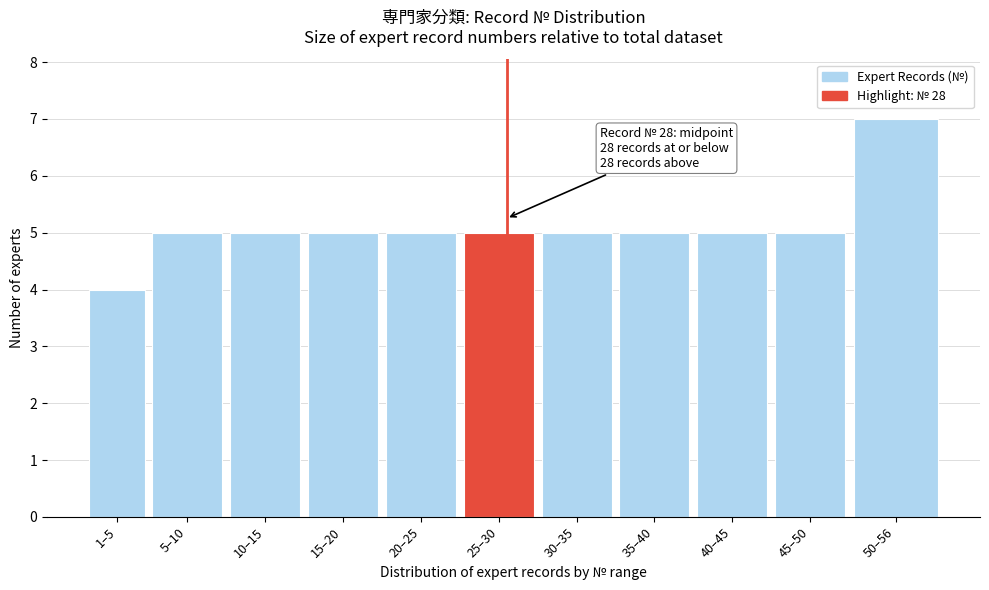

Reading left to right, extract all data points from this chart.

4	5	5	5	5	5	5	5	5	5	7